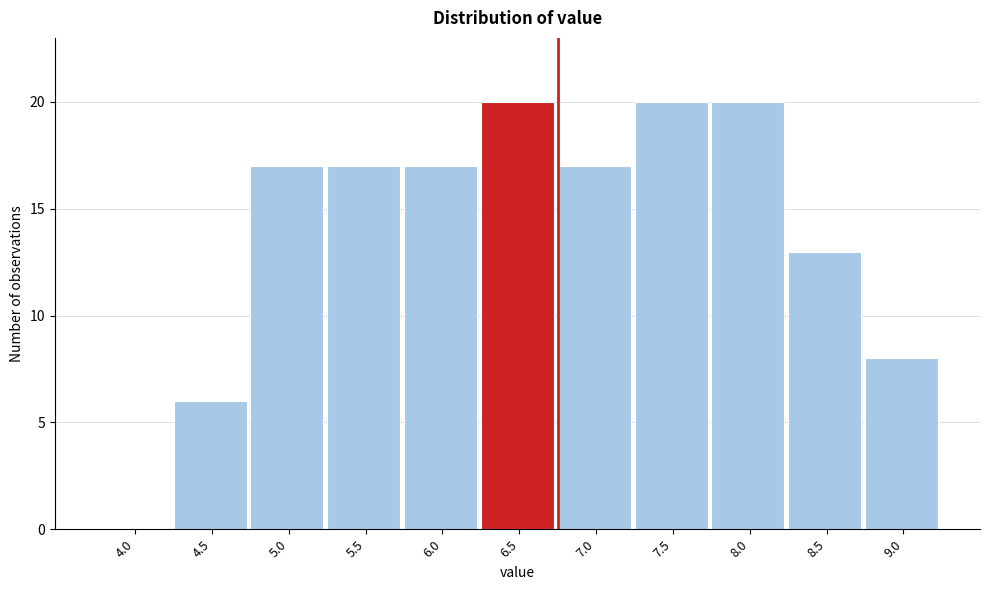

Reading right to left, list all the values displayed in this chart.

9.0=8	8.5=13	8.0=20	7.5=20	7.0=17	6.5=20	6.0=17	5.5=17	5.0=17	4.5=6	4.0=0